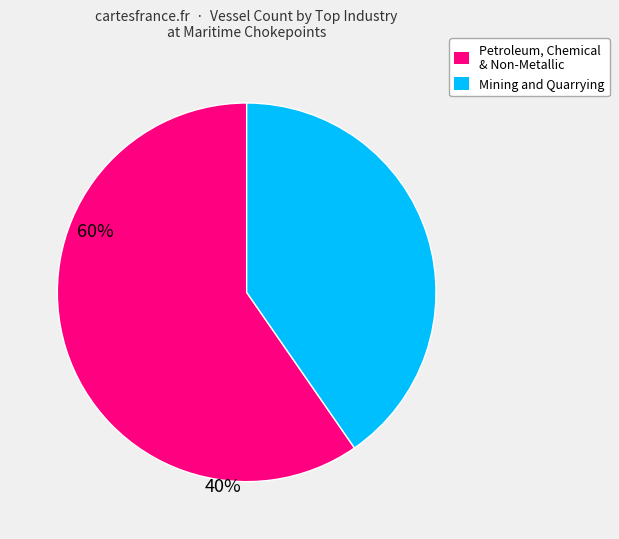

Is there any slice that represents more than half of the pie?

Yes